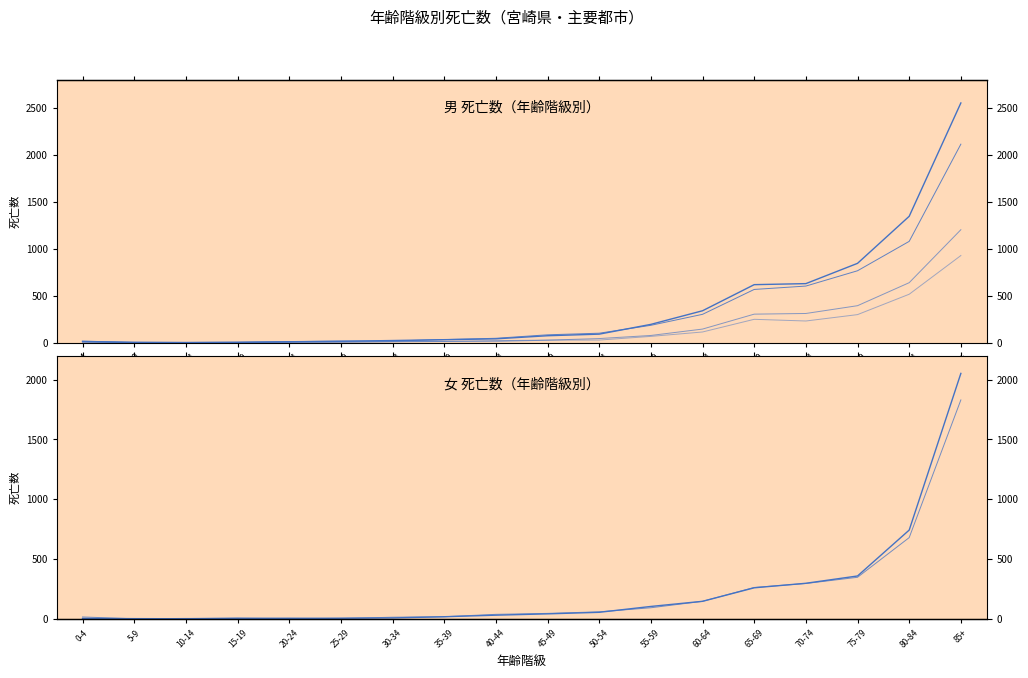

Is the value of 延岡市(男) at 25-29 greater than the value of 宮崎市(女) at 0-4?

No